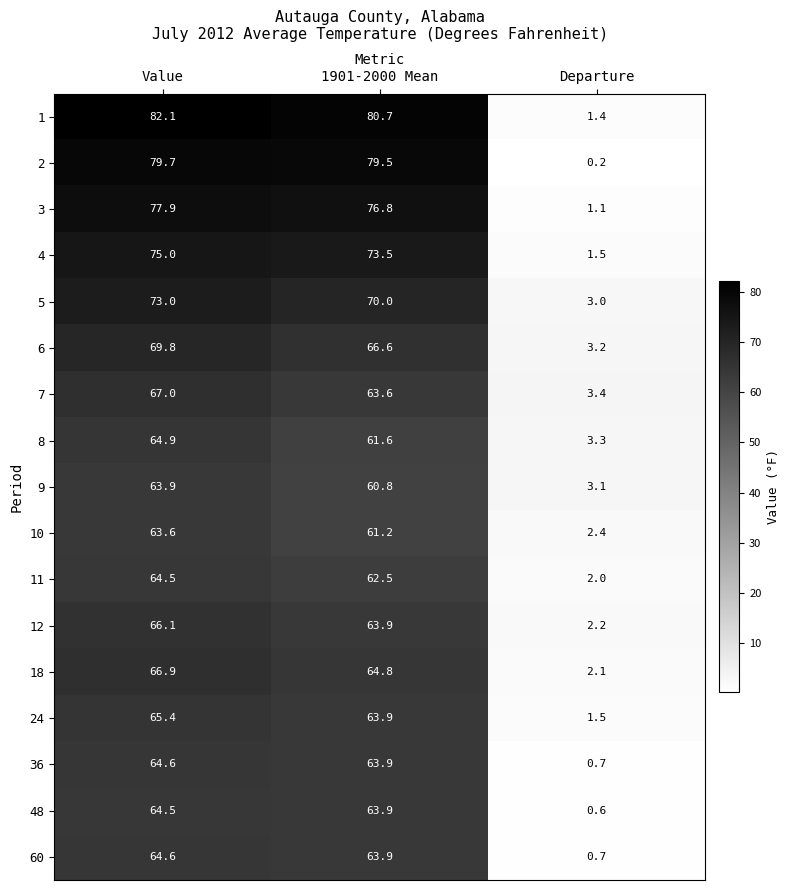

Between Value and 1901-2000 Mean, which series saw the biggest shift?

7